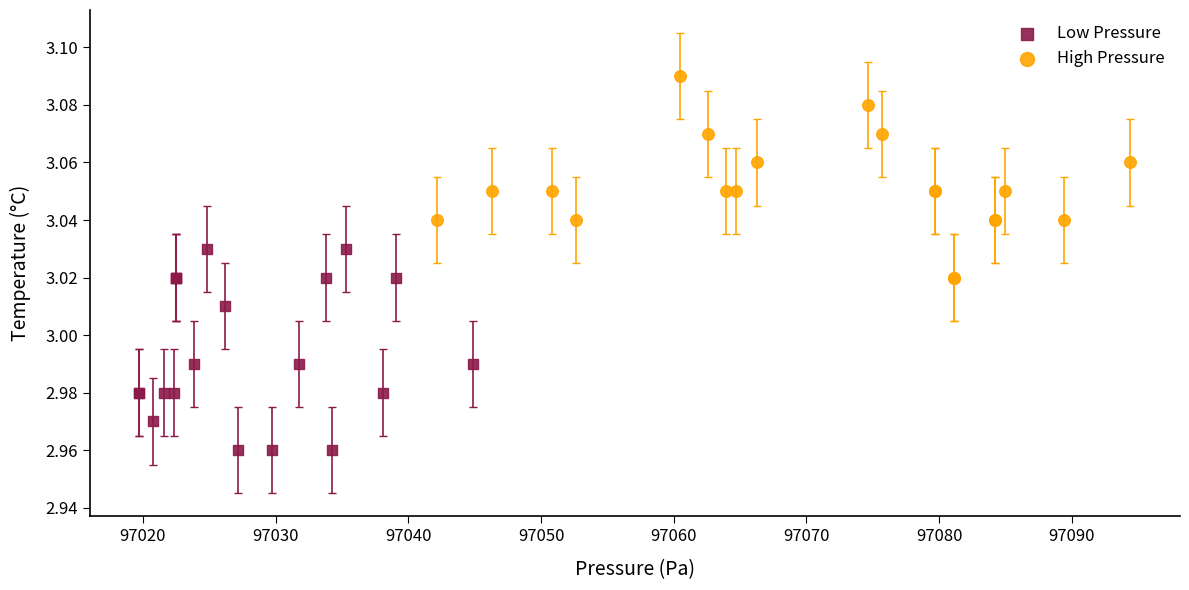

Which series contains the highest Y value?

High Pressure